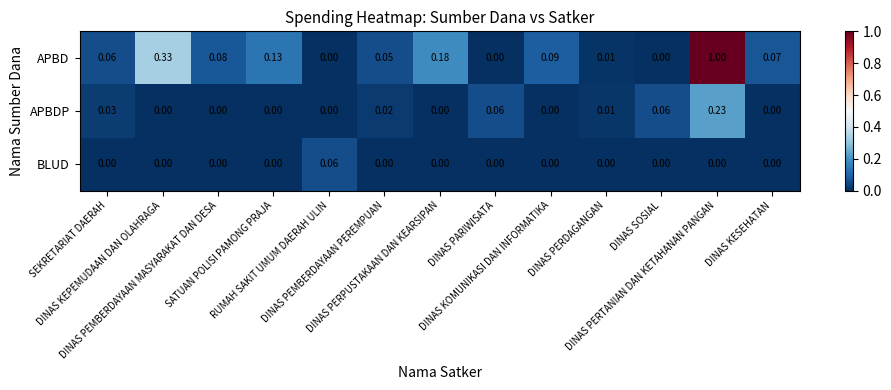

How many series are shown in this chart?

3